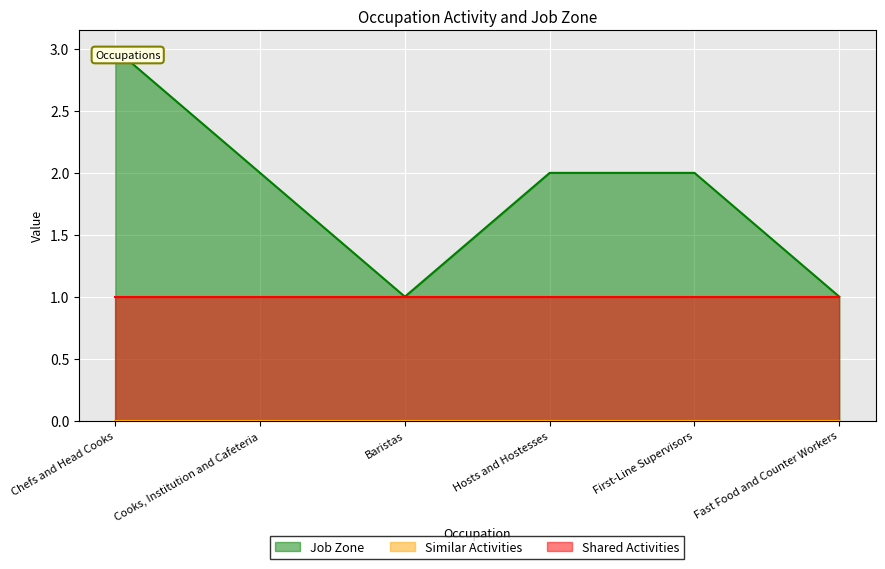

List the series in order of their overall mean, highest first.

Job Zone, Shared Activities, Similar Activities